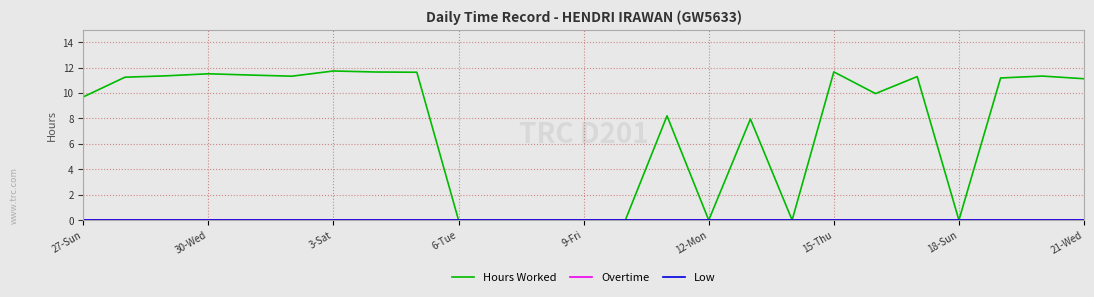

Does the chart have visible grid lines?

Yes